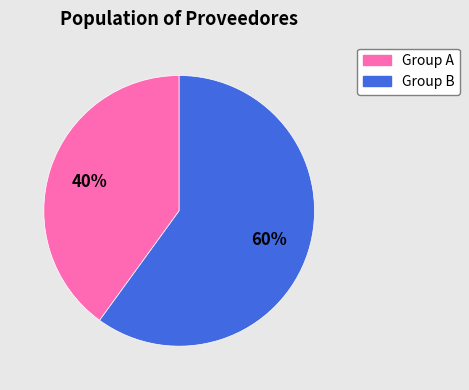

Is there any slice that represents more than half of the pie?

Yes